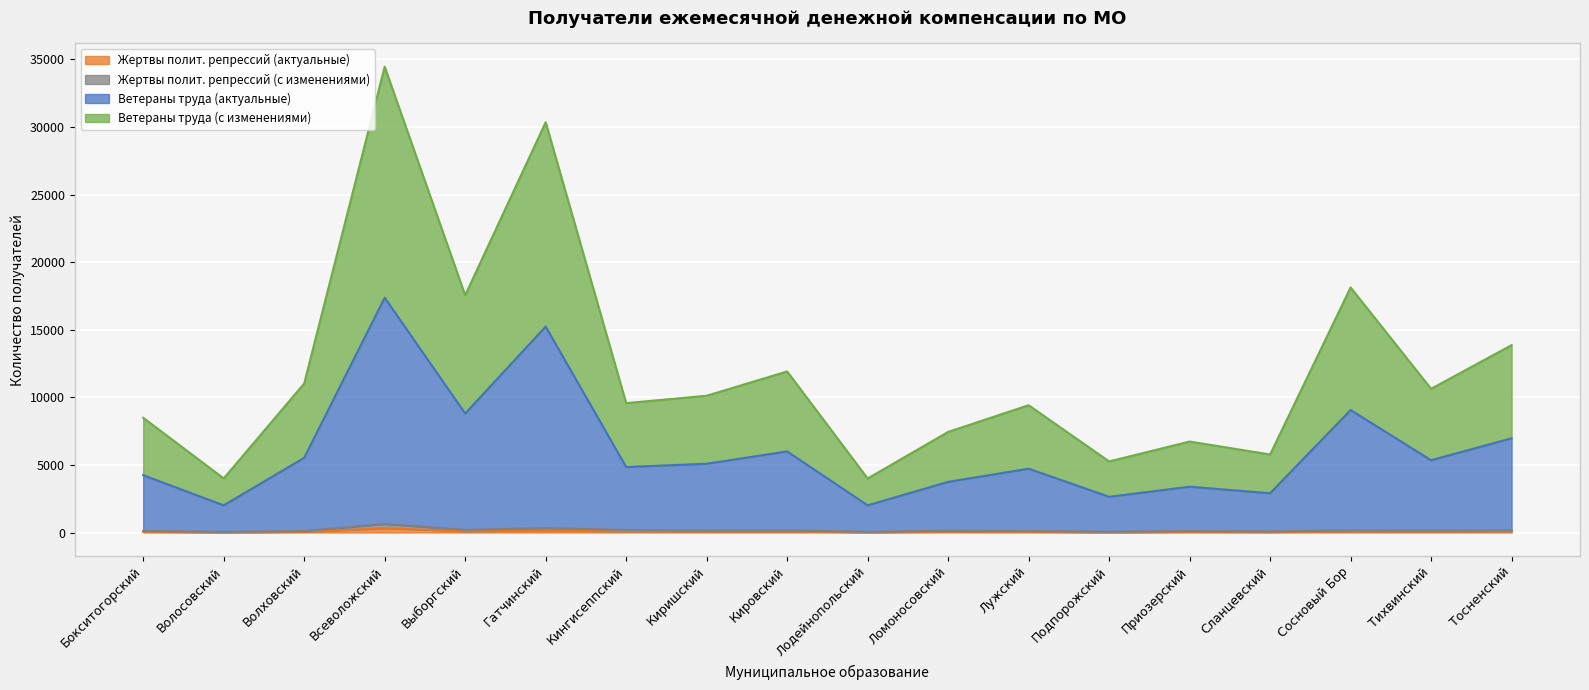

True or false: Жертвы полит. репрессий (с изменениями) has a value of 115 at Сланцевский.

False